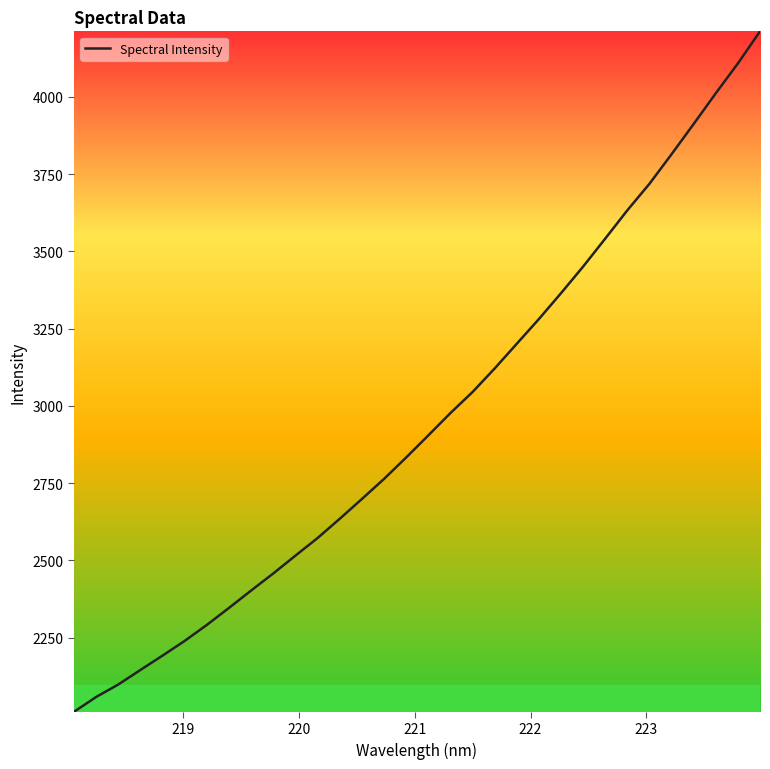

True or false: the data has more than 2 interior local peaks.

False